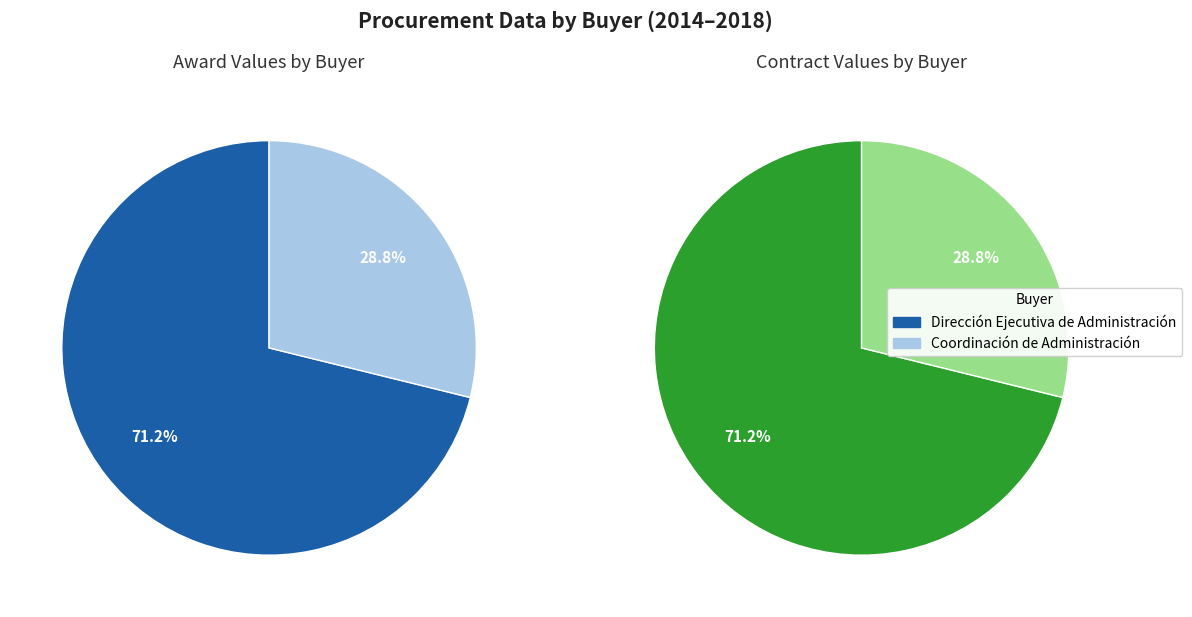

To the nearest percent, what portion does Coordinación de Administración represent?

29%